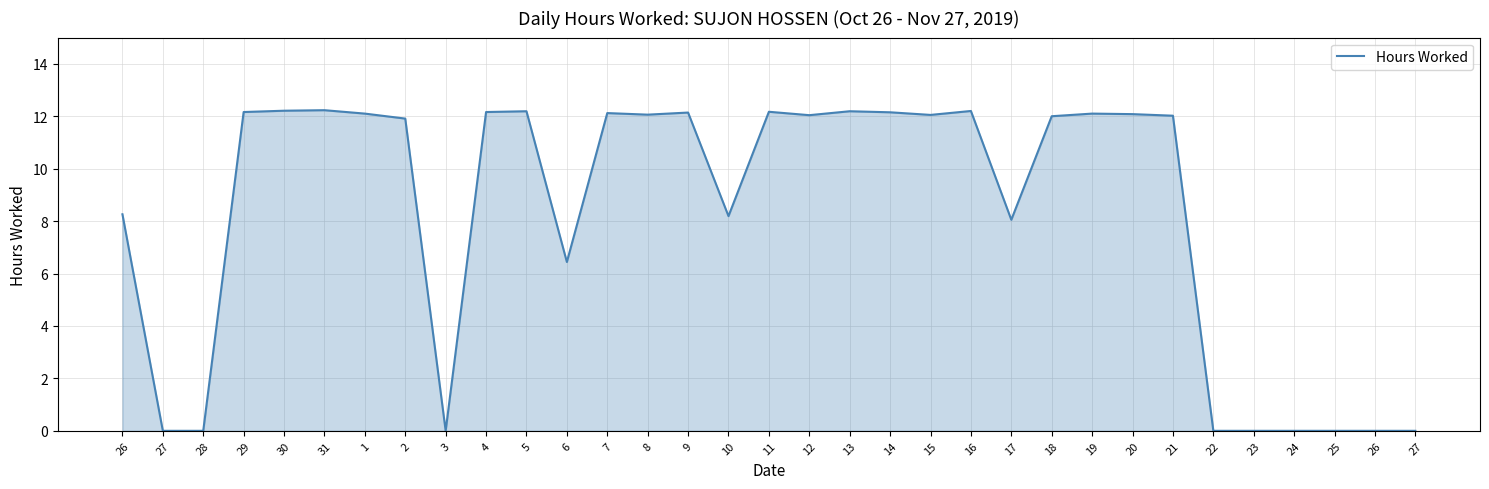

List the labels in order of value, largest first.

31, 30, 16, 5, 13, 11, 29, 4, 14, 9, 7, 1, 19, 20, 8, 15, 12, 21, 18, 2, 26, 10, 17, 6, 27, 28, 3, 22, 23, 24, 25, 26, 27